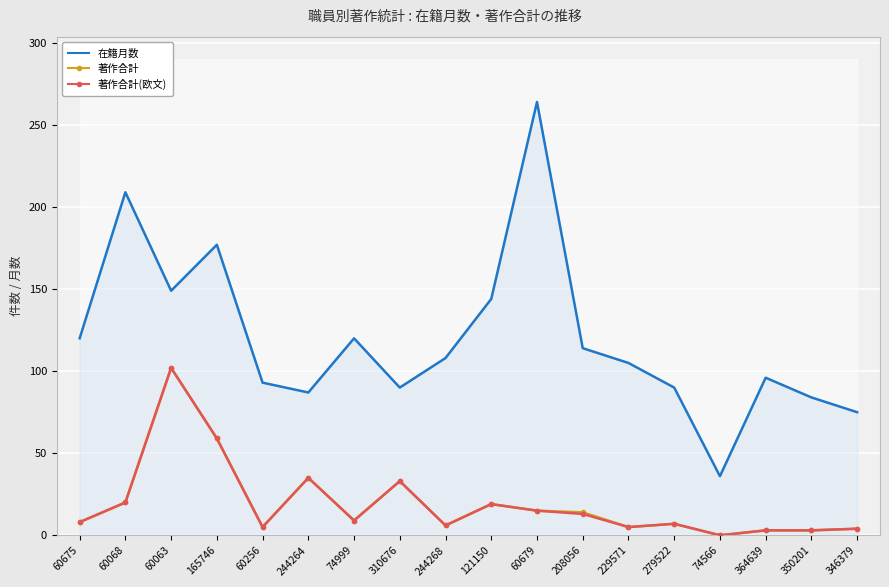

Reading left to right, list all the values displayed in this chart.

在籍月数: 60675=120	60068=209	60063=149	165746=177	60256=93	244264=87	74999=120	310676=90	244268=108	121150=144	60679=264	208056=114	229571=105	279522=90	74566=36	364639=96	350201=84	346379=75
著作合計: 60675=8	60068=20	60063=102	165746=59	60256=5	244264=35	74999=9	310676=33	244268=6	121150=19	60679=15	208056=14	229571=5	279522=7	74566=0	364639=3	350201=3	346379=4
著作合計(欧文): 60675=8	60068=20	60063=102	165746=59	60256=5	244264=35	74999=9	310676=33	244268=6	121150=19	60679=15	208056=13	229571=5	279522=7	74566=0	364639=3	350201=3	346379=4